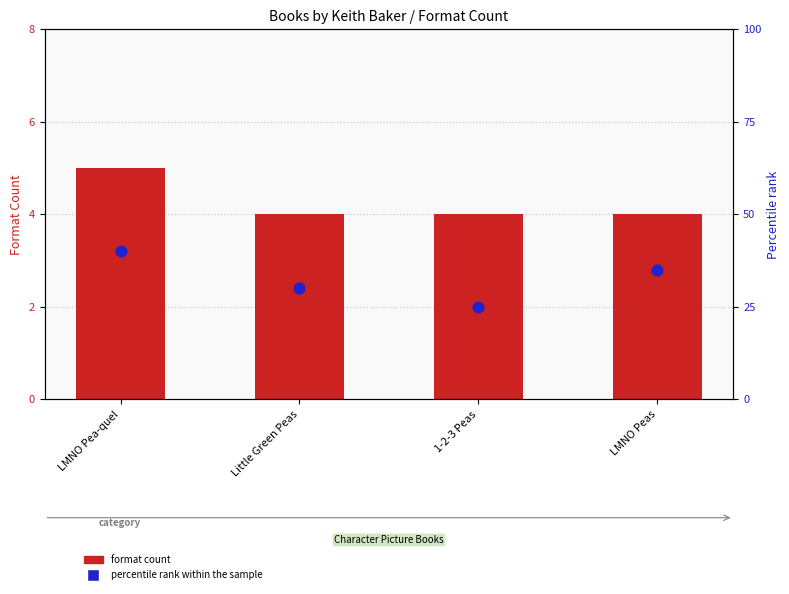

What is the total value across all series at 1-2-3 Peas?

29